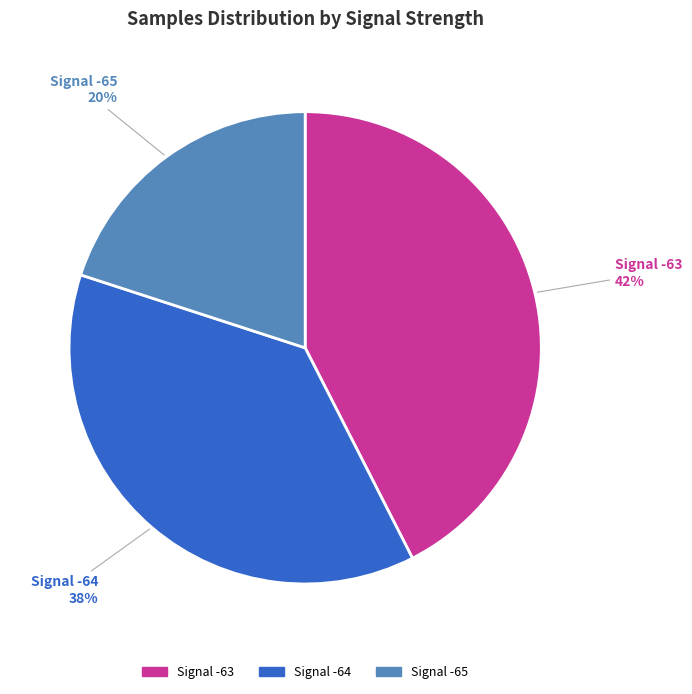

Does any single category account for the majority?

No